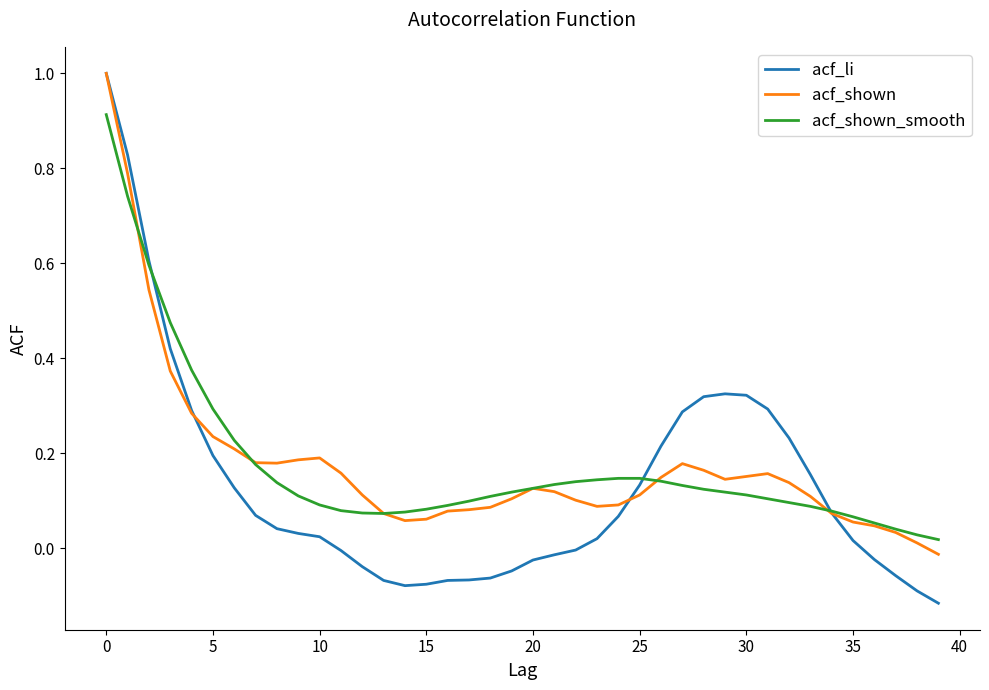

Which series has the largest range (max minus min)?

acf_li